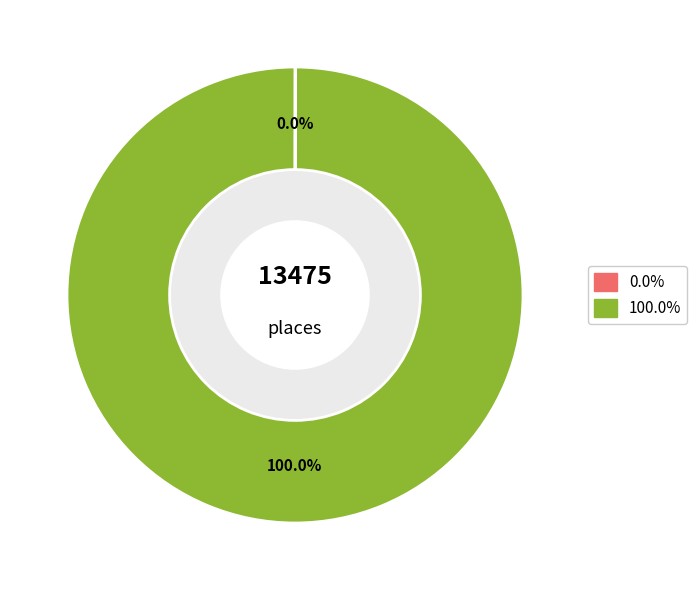

Is there any slice that represents more than half of the pie?

Yes